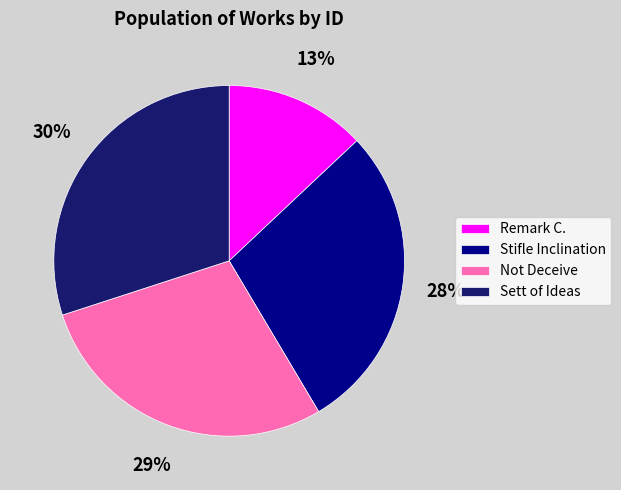

What percentage is the Sett of Ideas slice, to the nearest percent?

30%